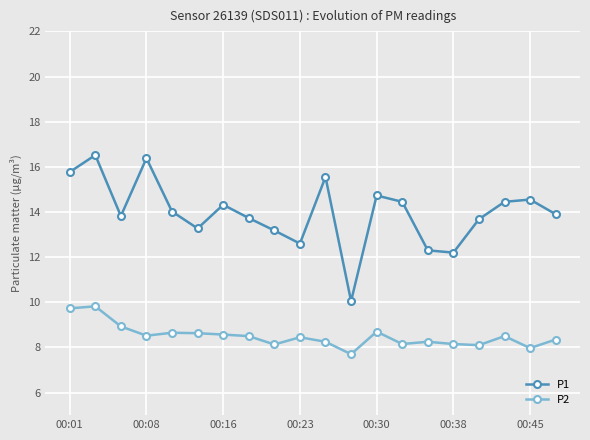

In P1, how many points are lower than both neighbors (excluding endpoints)?

5